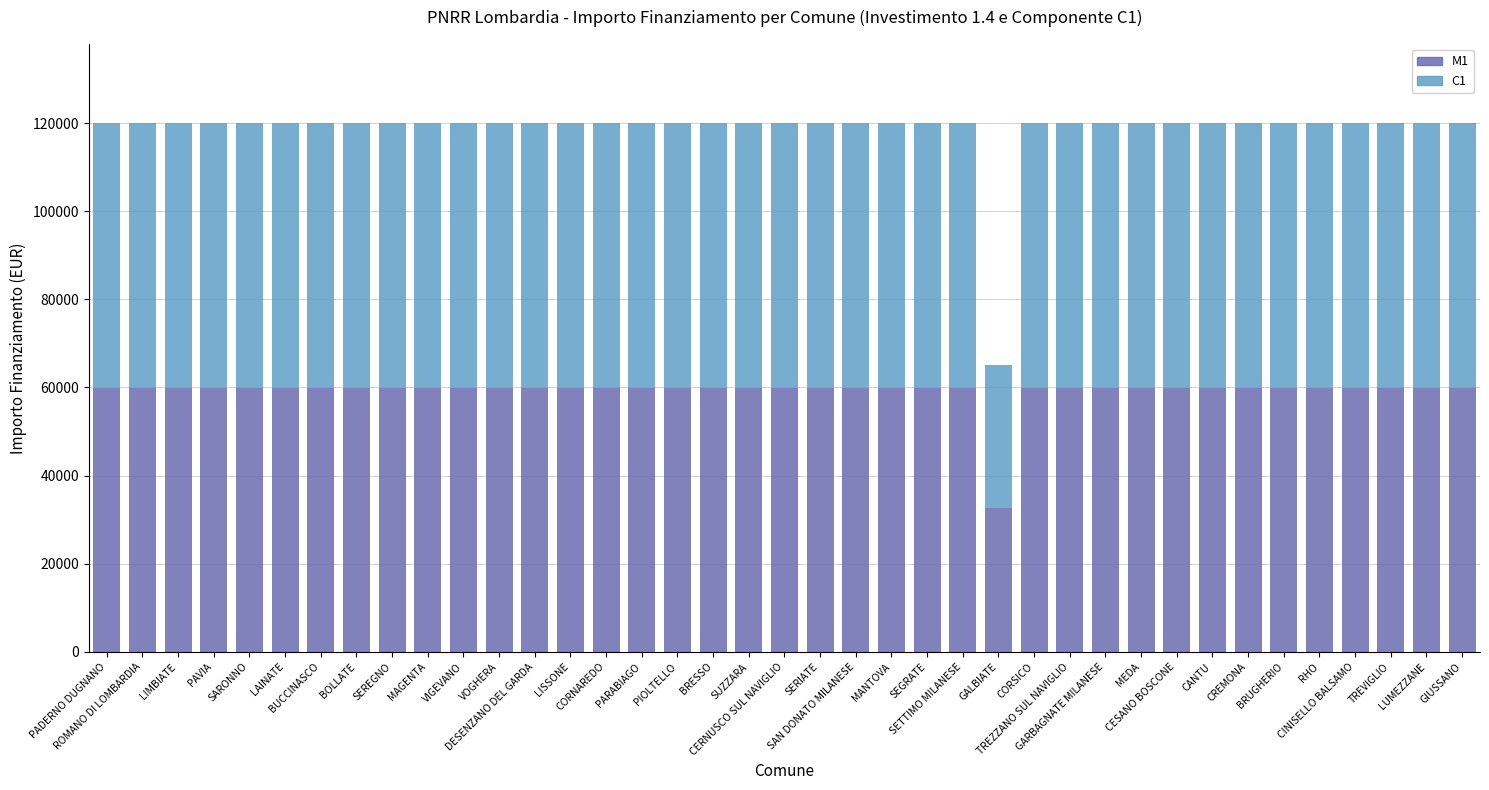

Are the bars grouped side by side (vs. stacked)?

No